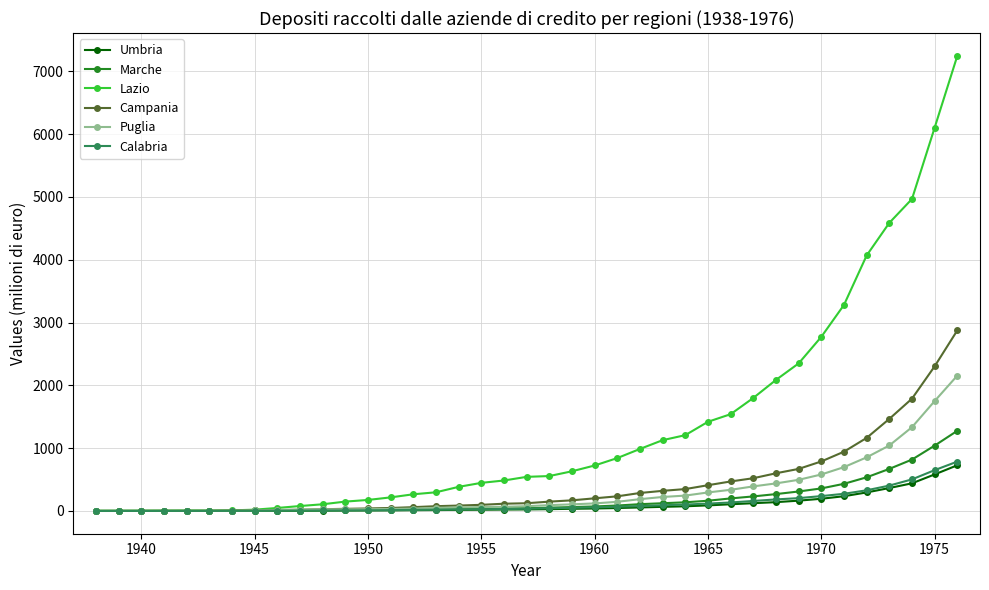

Which series has the largest total across all categories?

Lazio